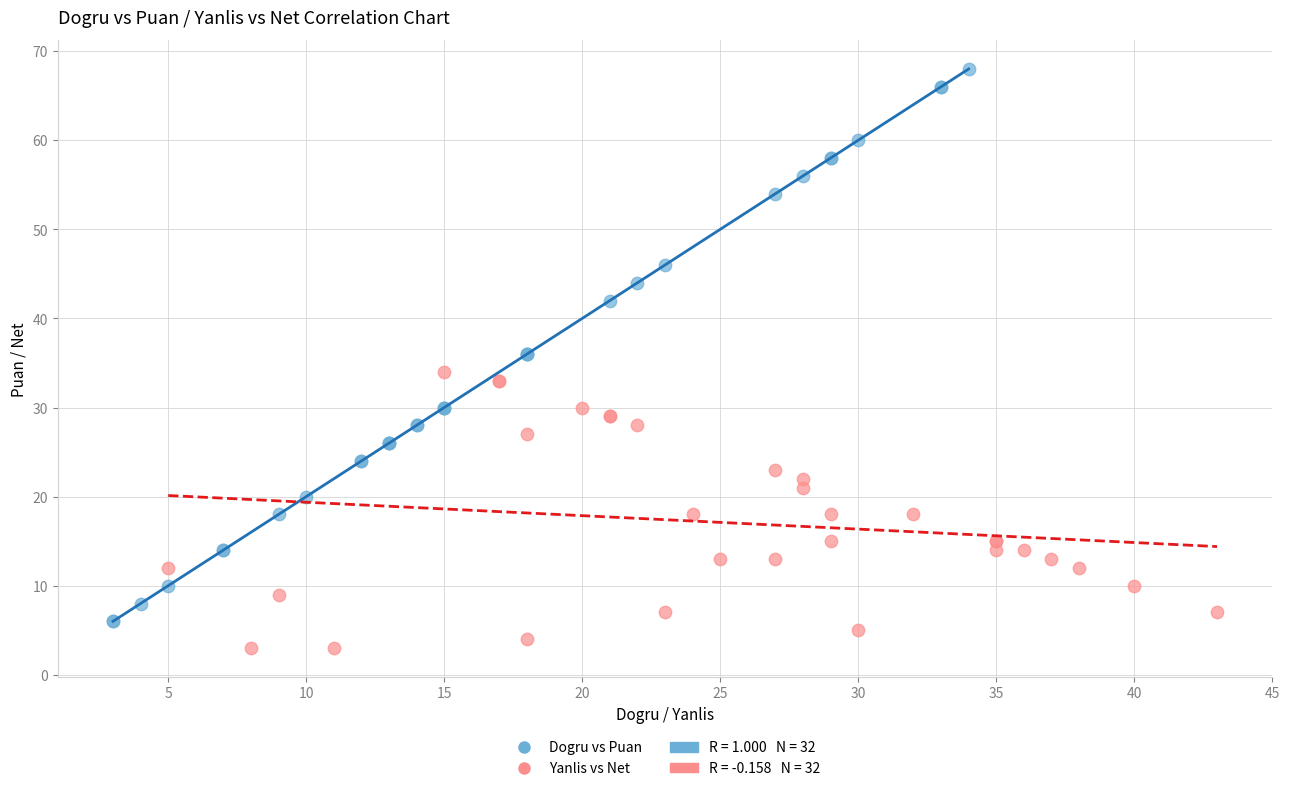

Which series contains the lowest Y value?

Yanlis vs Net